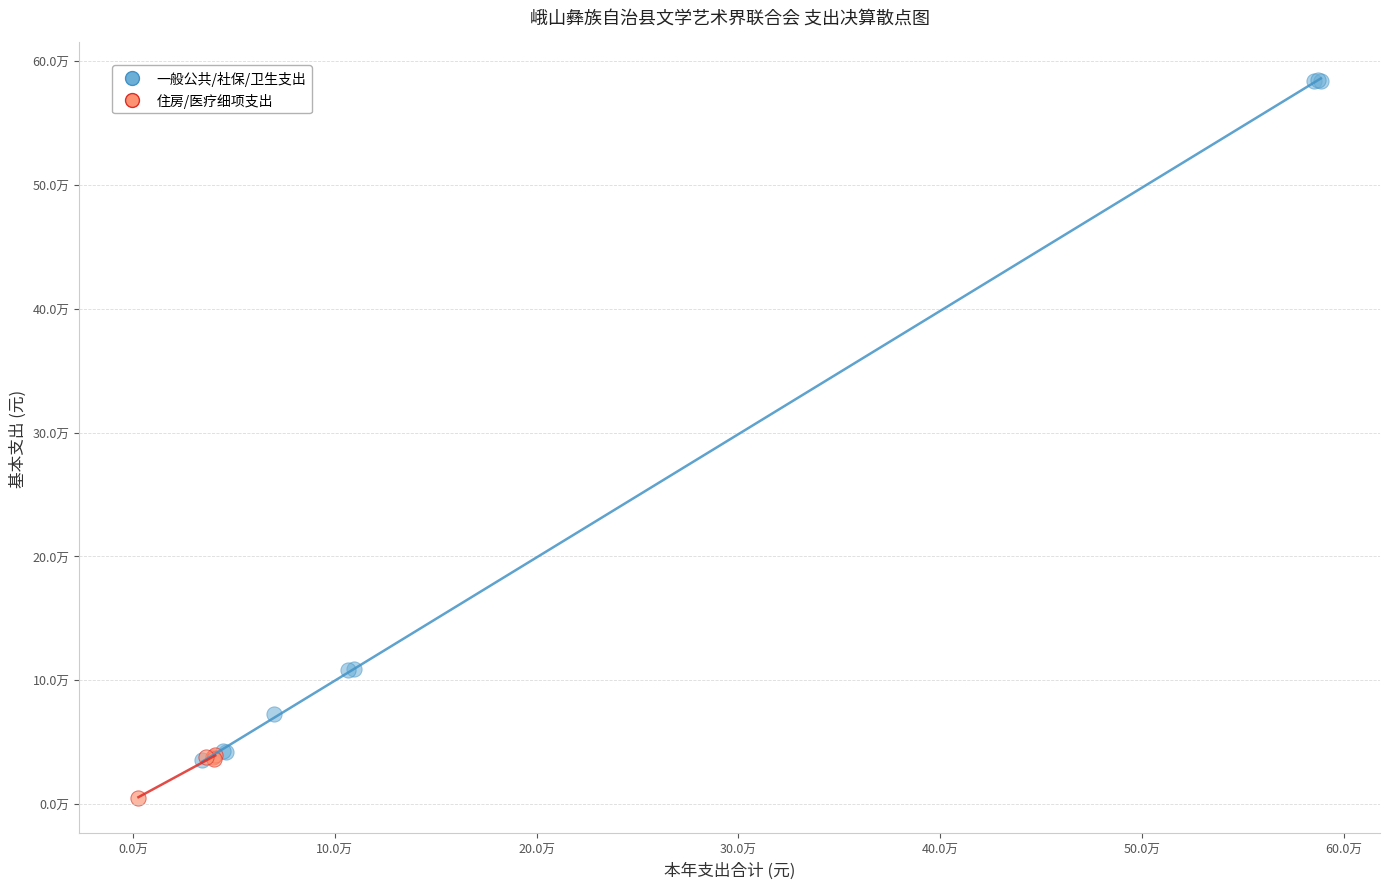

What are all the series names shown in the legend?

一般公共/社保/卫生支出, 住房/医疗细项支出